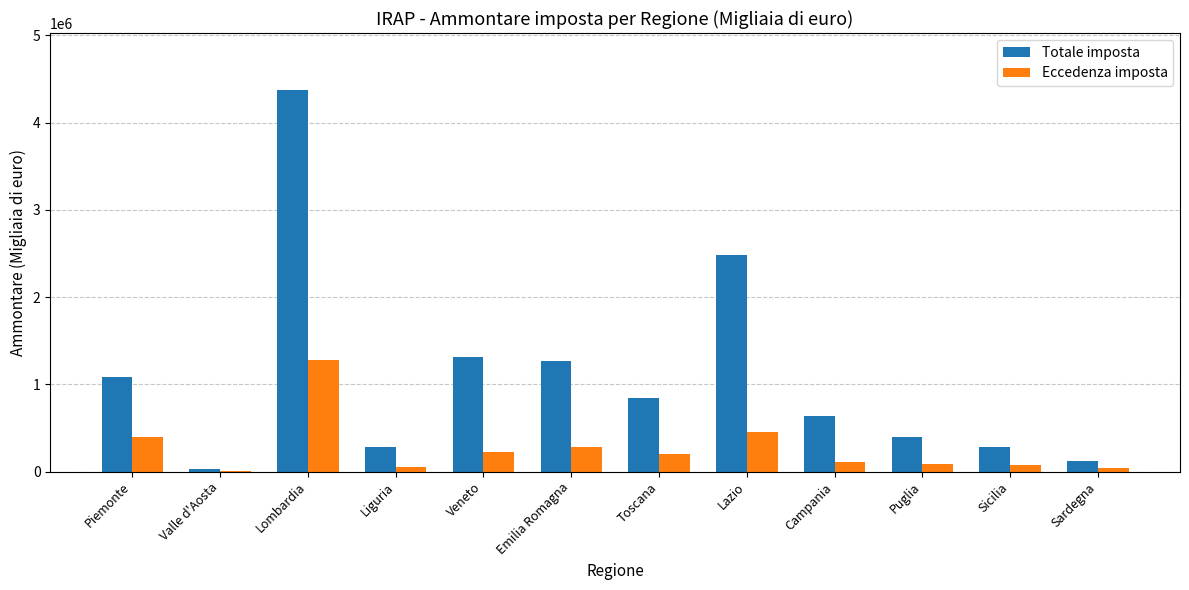

What is the sum of the Totale imposta values at Toscana and Puglia?

1244093